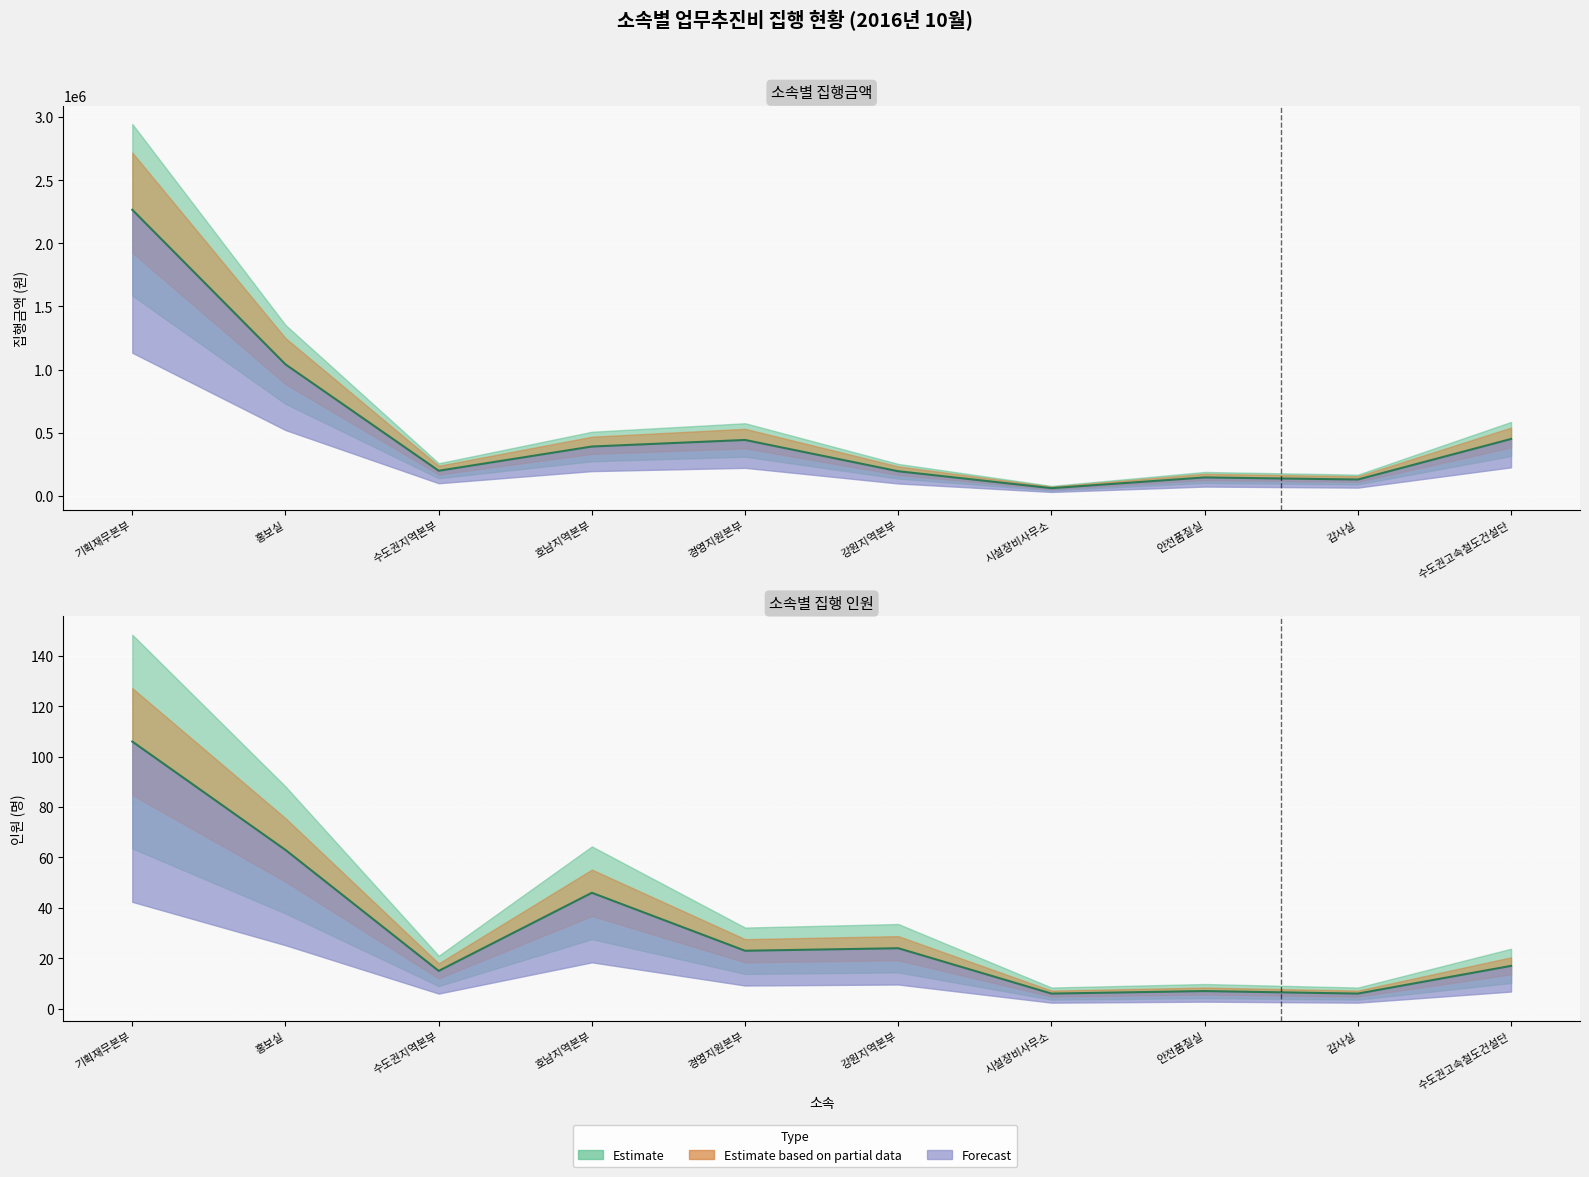

What is the sum of all 집행금액합계 values?

5314700